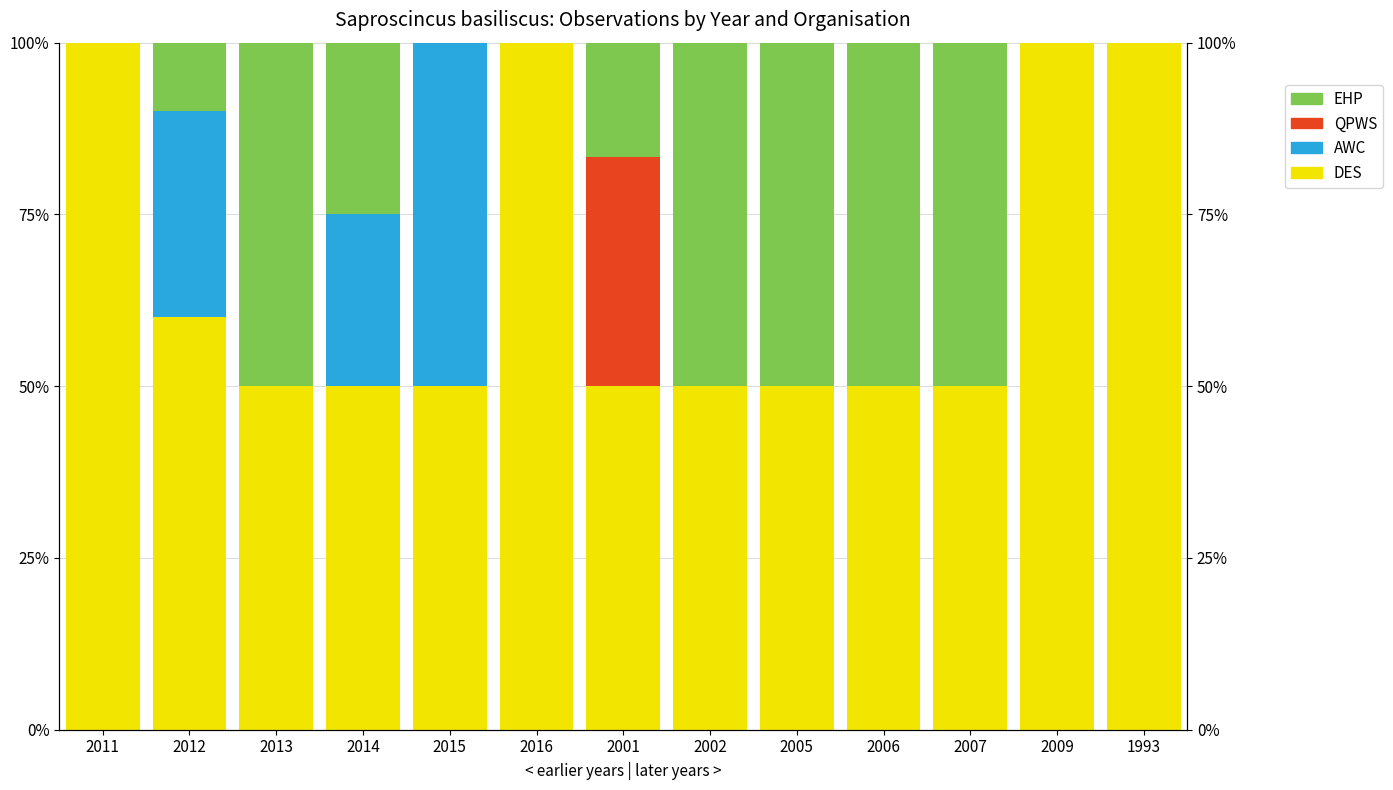

What is the label of the 7th bar from the right?

2001